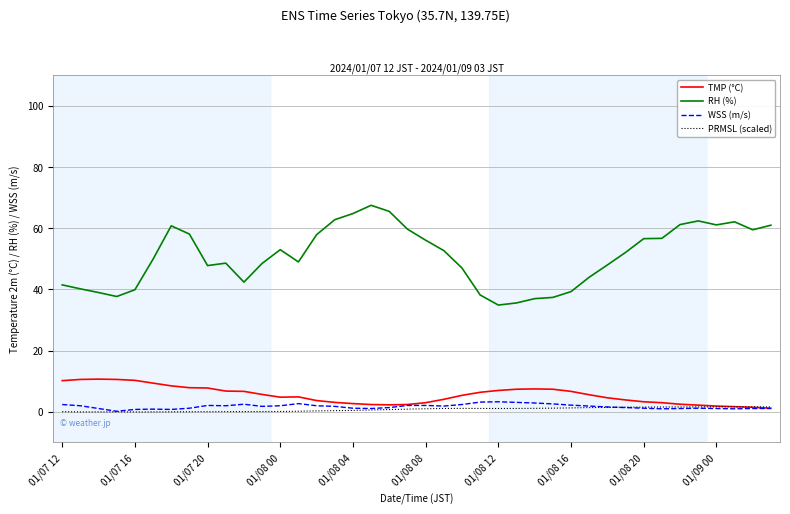

In RH (%), how many points are higher than both neighbors (excluding endpoints)?

6